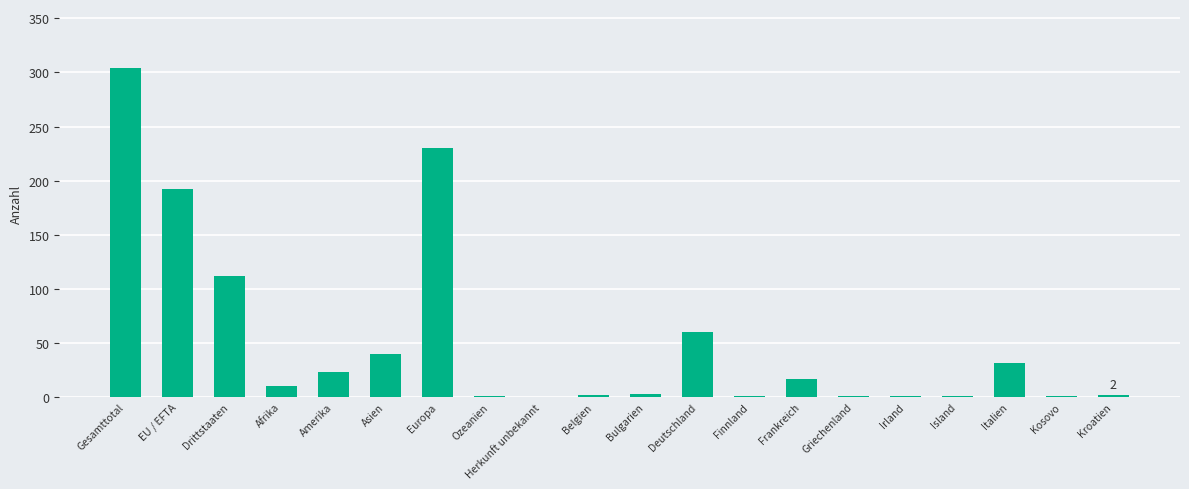

The chart shows a value of 192 at EU / EFTA. True or false?

True